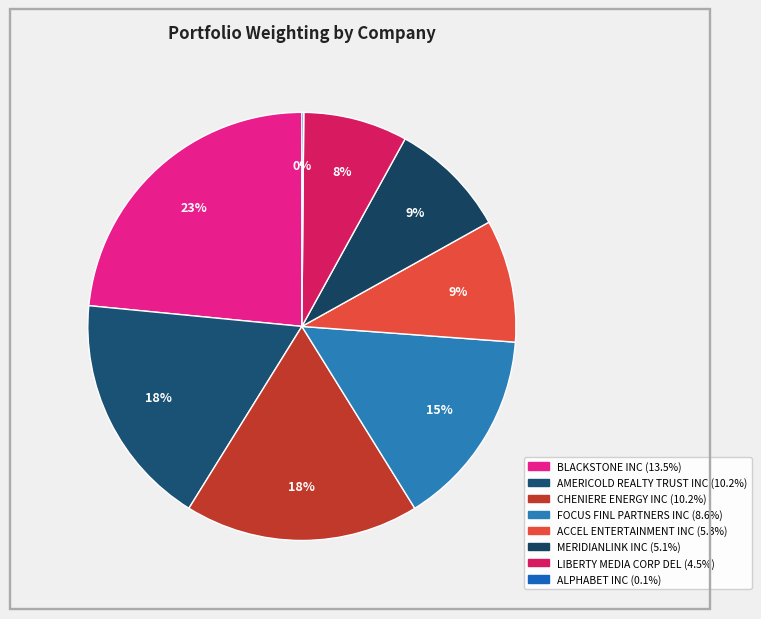

Between MERIDIANLINK INC and BLACKSTONE INC, which is larger?

BLACKSTONE INC